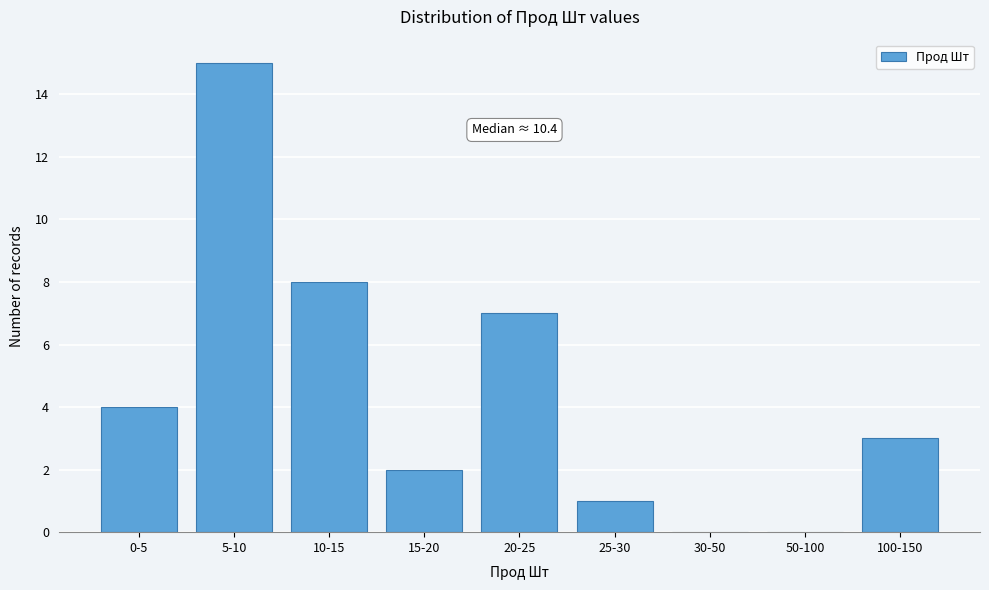

Reading right to left, extract all data points from this chart.

100-150=3	50-100=0	30-50=0	25-30=1	20-25=7	15-20=2	10-15=8	5-10=15	0-5=4